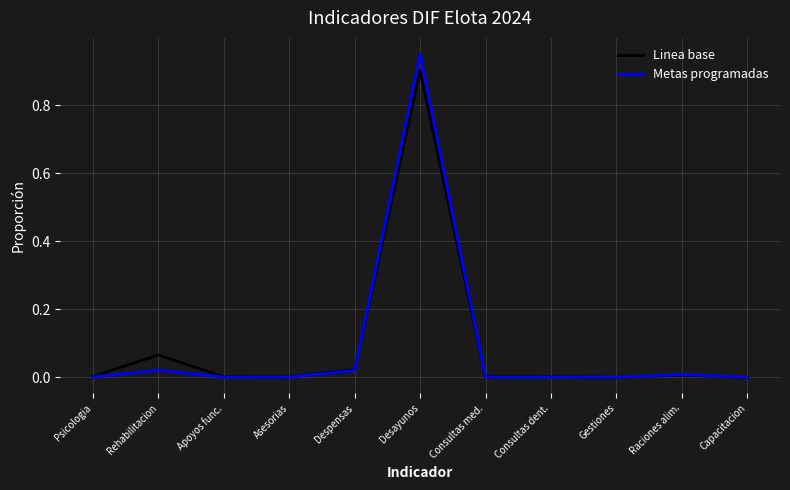

What position from the left is Consultas dent.?

8